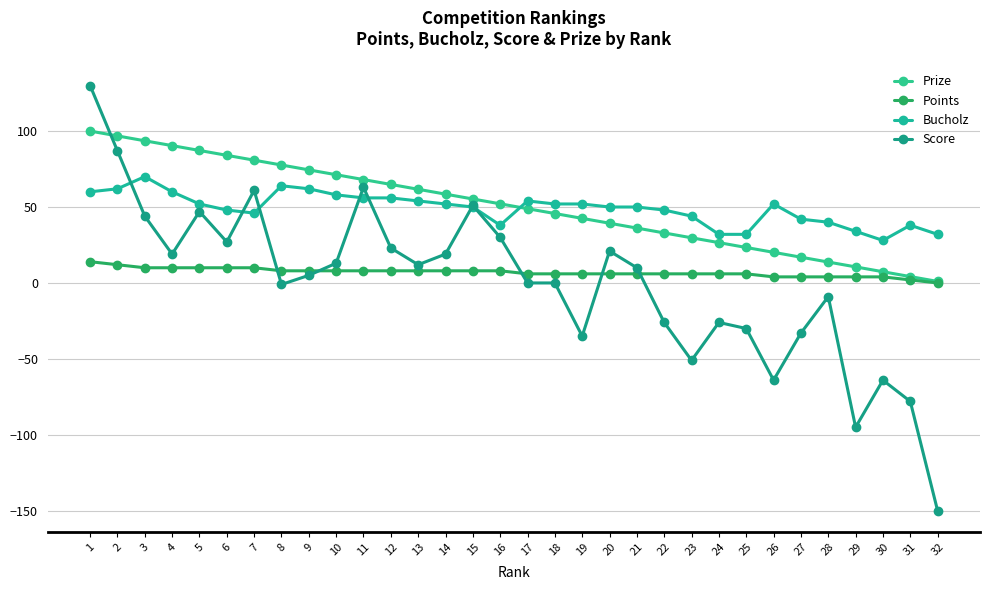

At which category does the chart reach its minimum across all series?

32